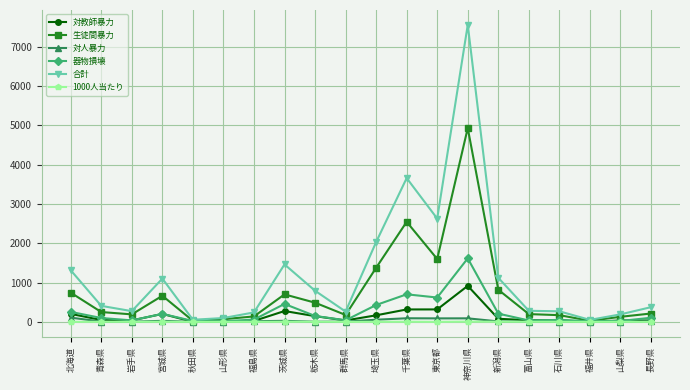

Is the value of 生徒間暴力 at 北海道 greater than the value of 器物損壊 at 石川県?

Yes